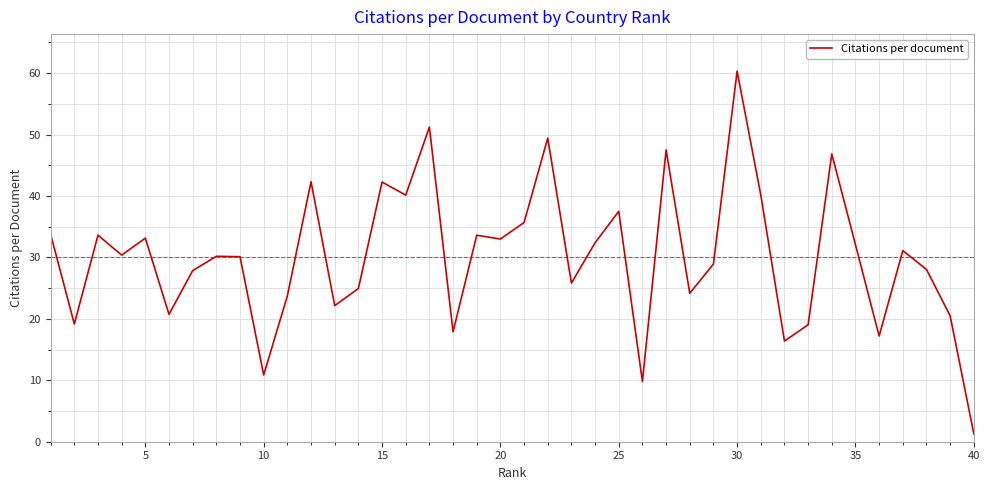

What is the greatest value displayed?

60.3